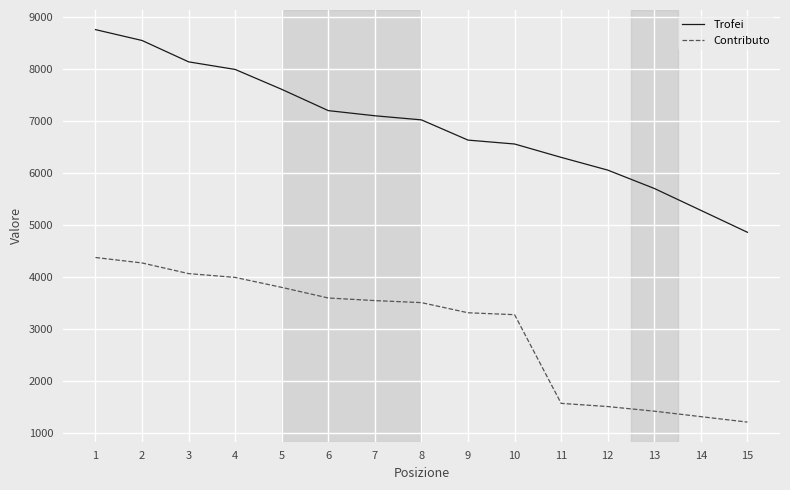

The Trofei series shows 3040 at 9. True or false?

False